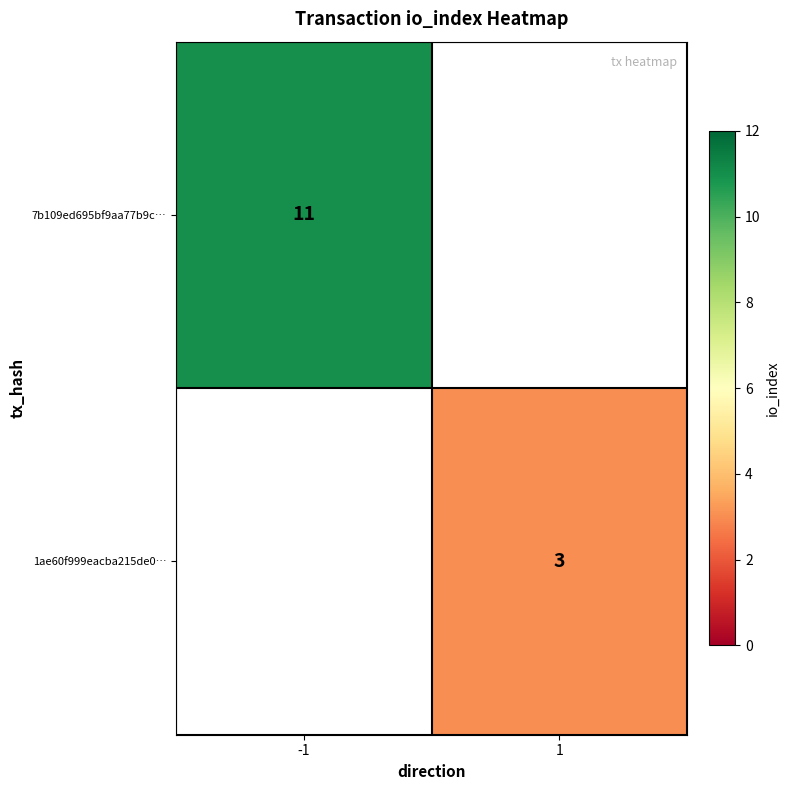

The value of 7b109ed695bf9aa77b9c… at -1 is 4. True or false?

False